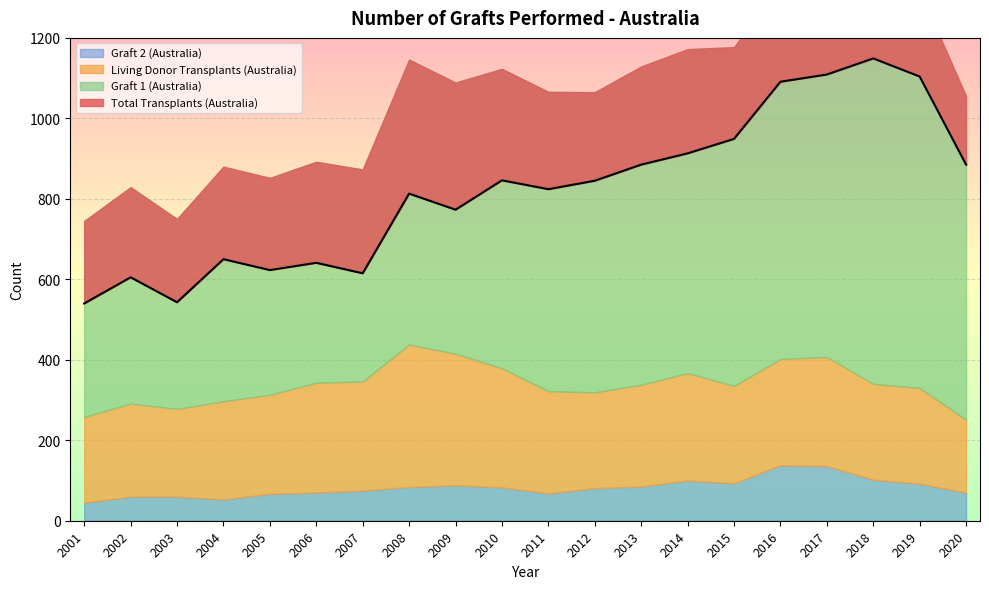

How many categories are shown in the chart?

20